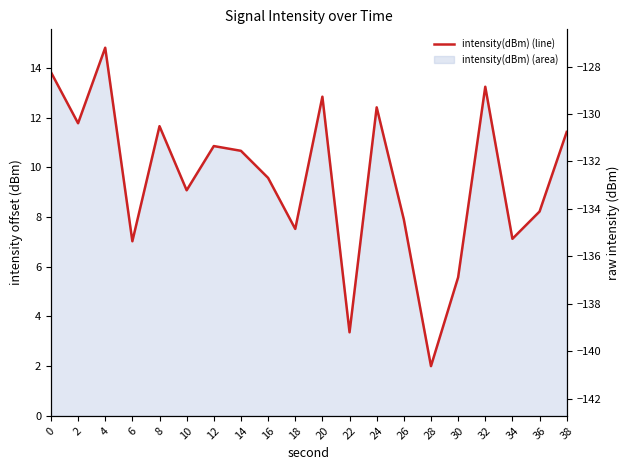

Reading left to right, what are all the values shown in this chart?

0=13.8	2=11.8	4=14.8	6=7.0	8=11.7	10=9.1	12=10.9	14=10.7	16=9.6	18=7.5	20=12.8	22=3.4	24=12.4	26=7.9	28=2.0	30=5.6	32=13.2	34=7.1	36=8.2	38=11.4